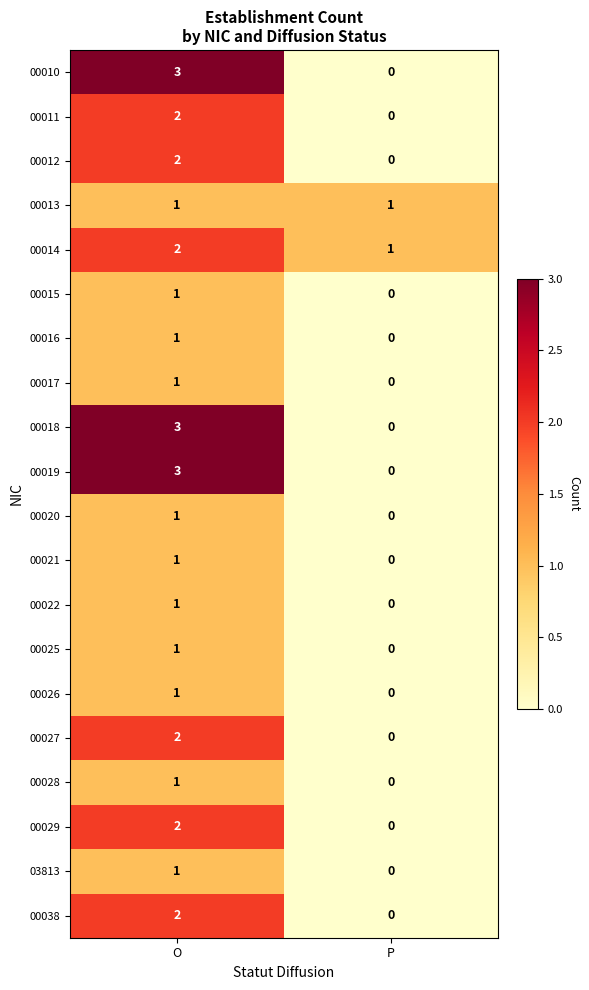

Rank the categories by 00015 value from lowest to highest.

P, O